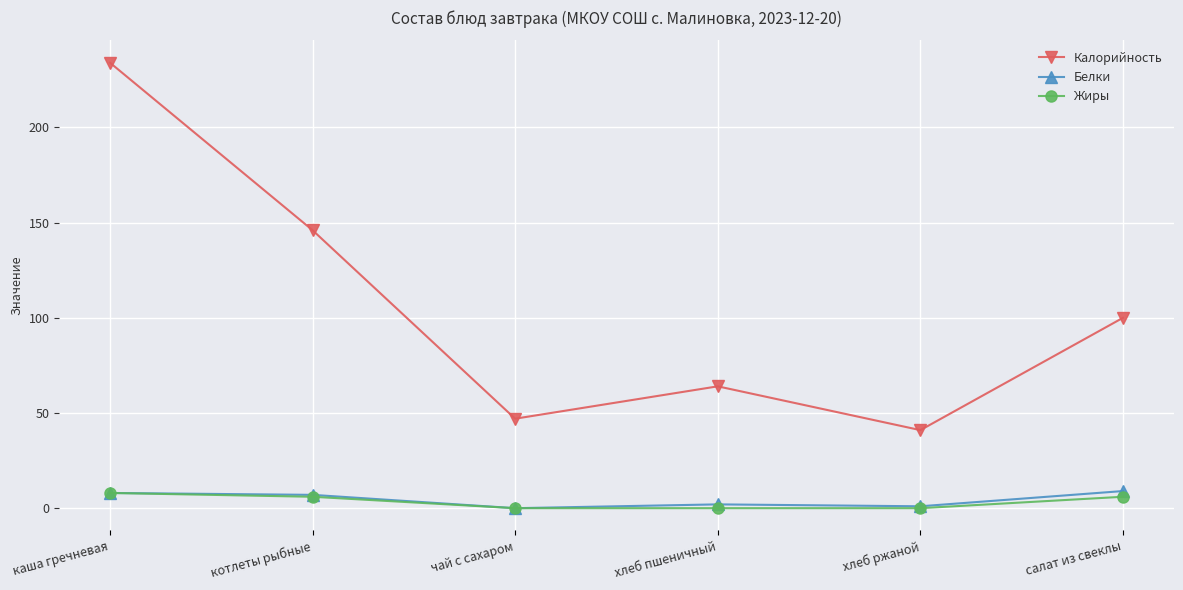

Which series has the widest spread of values?

Калорийность